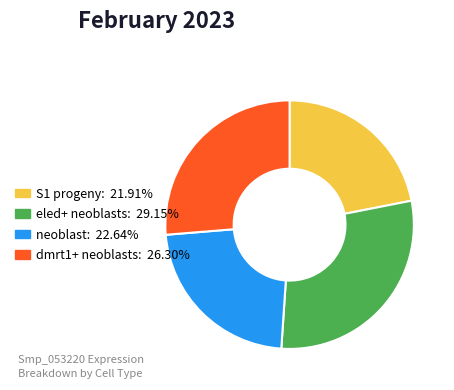

How many segments does this pie chart have?

4